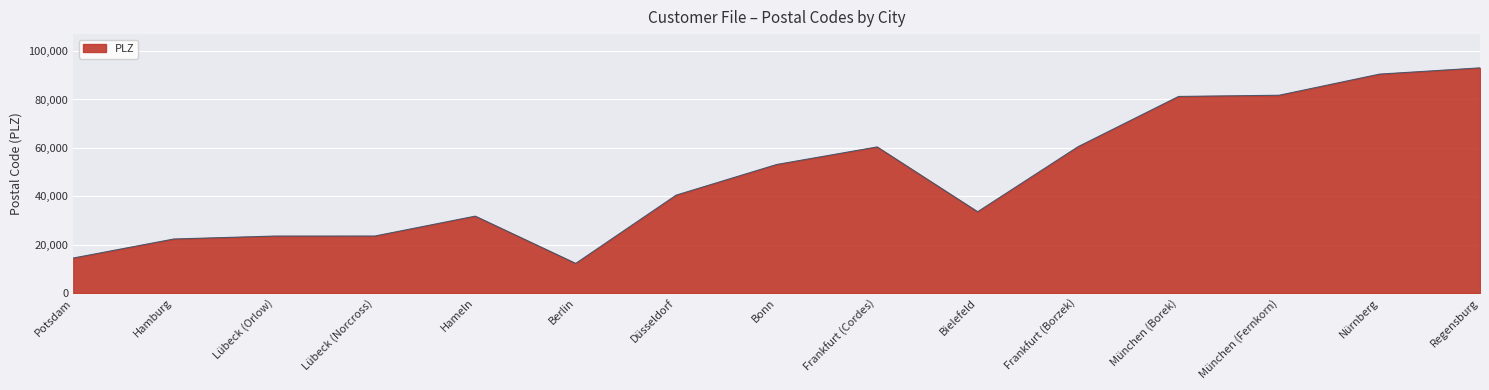

The chart shows a value of 81737 at München (Fernkorn). True or false?

True